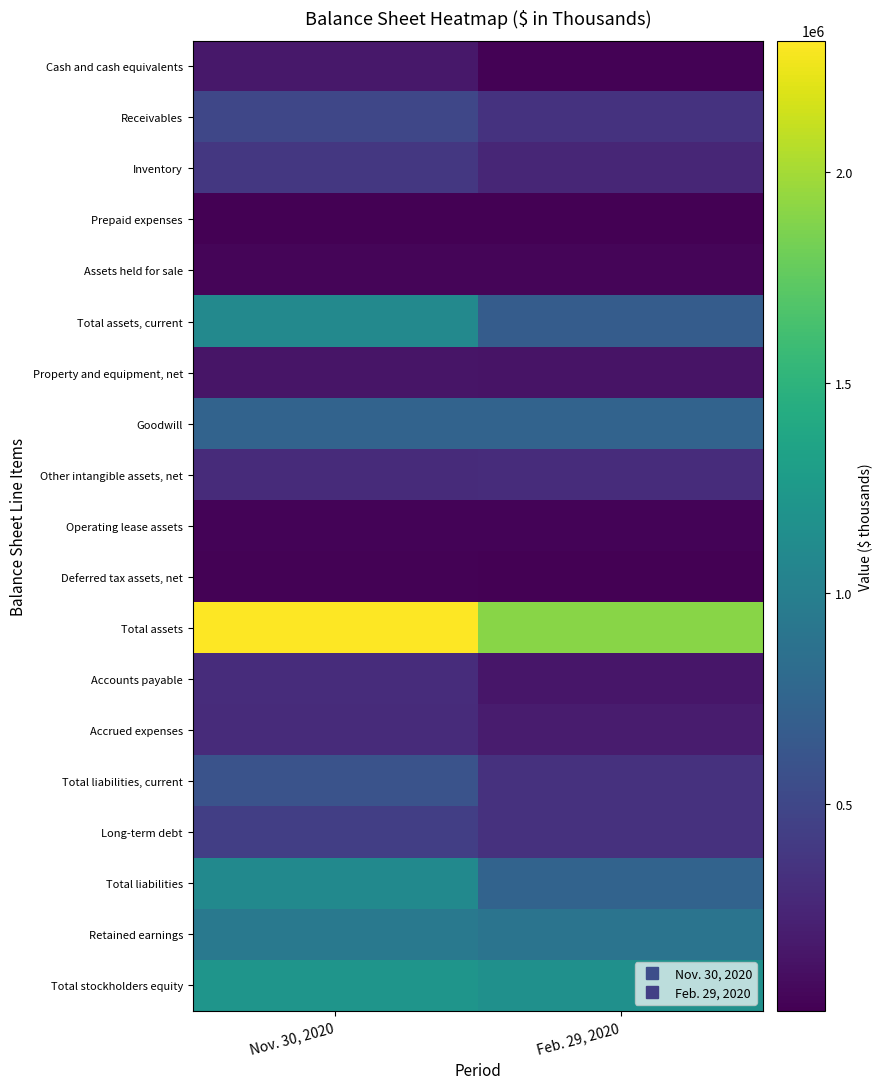

How many distinct data groups are displayed?

19